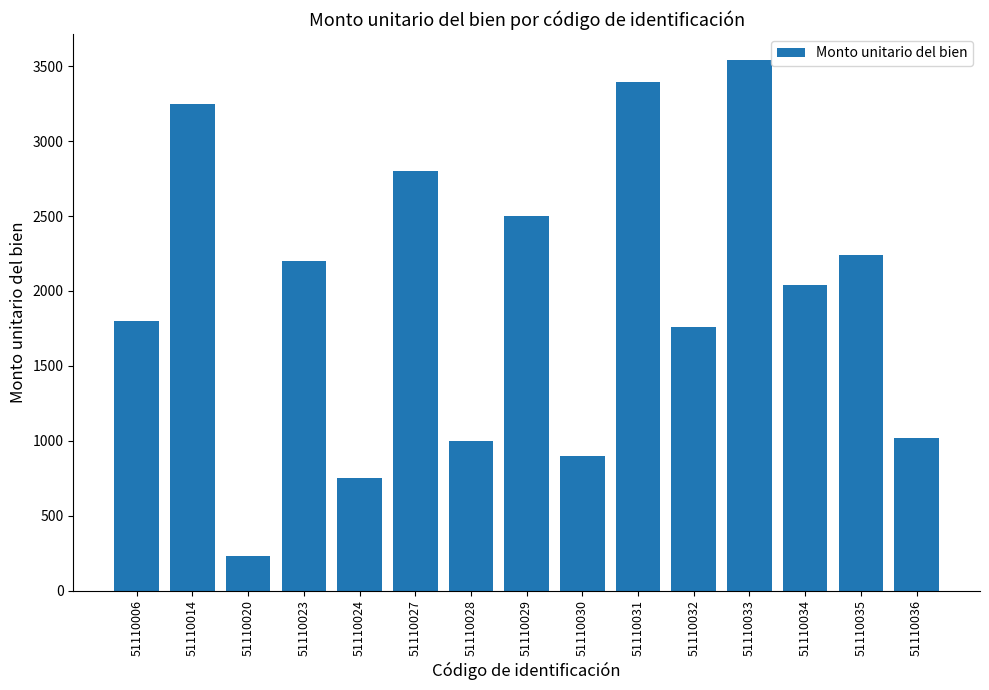

Where is the data nearest to the value 1885?

51110006